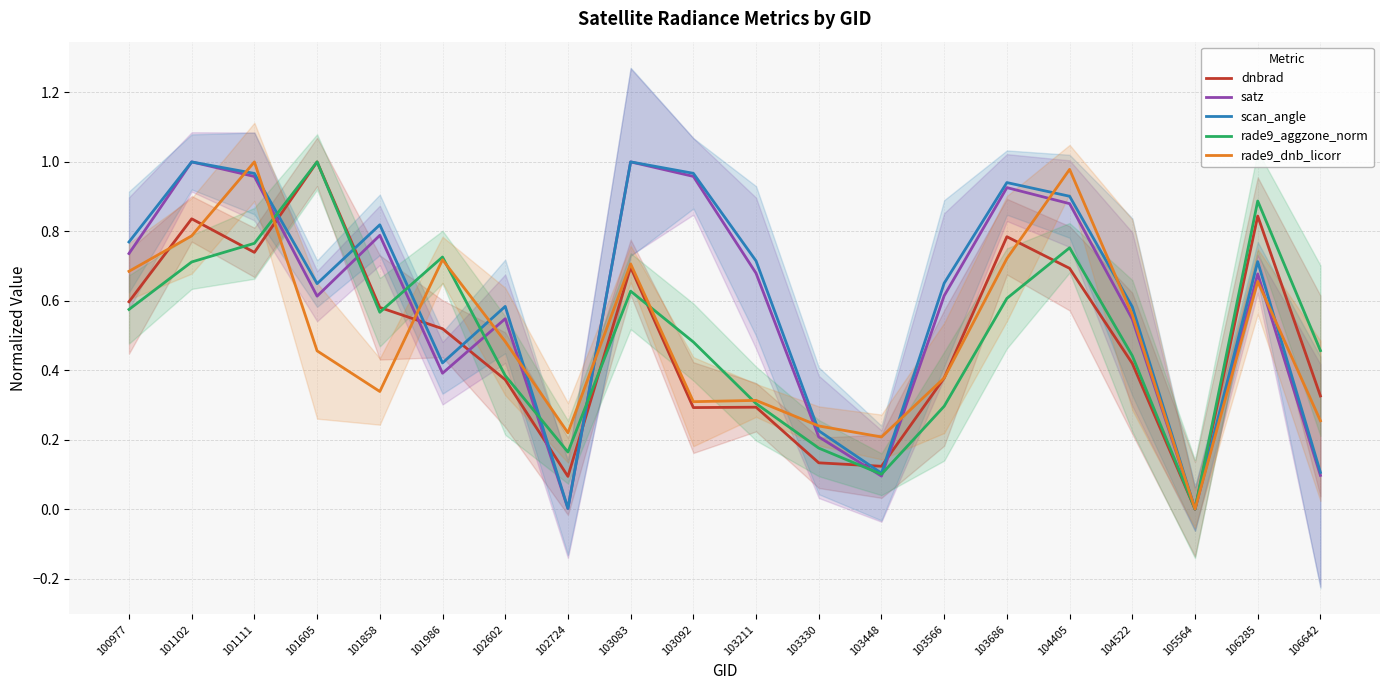

Reading left to right, extract all data points from this chart.

dnbrad: 0.6	0.8	0.7	1.0	0.6	0.5	0.4	0.1	0.7	0.3	0.3	0.1	0.1	0.4	0.8	0.7	0.4	0.0	0.8	0.3
satz: 0.7	1.0	1.0	0.6	0.8	0.4	0.5	0.0	1.0	1.0	0.7	0.2	0.1	0.6	0.9	0.9	0.5	0.0	0.7	0.1
scan_angle: 0.8	1.0	1.0	0.6	0.8	0.4	0.6	0.0	1.0	1.0	0.7	0.2	0.1	0.7	0.9	0.9	0.6	0.0	0.7	0.1
rade9_aggzone_norm: 0.6	0.7	0.8	1.0	0.6	0.7	0.4	0.2	0.6	0.5	0.3	0.2	0.1	0.3	0.6	0.8	0.4	0.0	0.9	0.5
rade9_dnb_licorr: 0.7	0.8	1.0	0.5	0.3	0.7	0.5	0.2	0.7	0.3	0.3	0.2	0.2	0.4	0.7	1.0	0.6	0.0	0.7	0.3